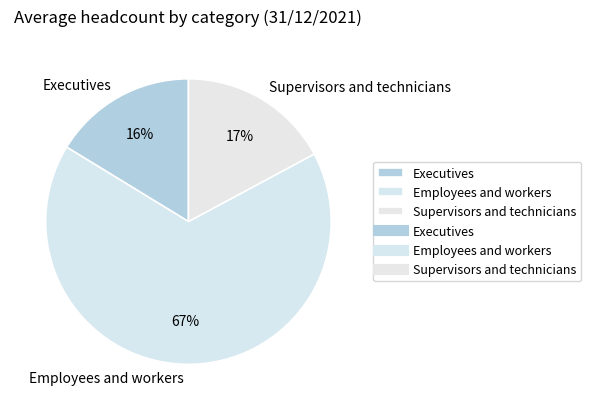

To the nearest percent, what is the combined percentage of Supervisors and technicians and Executives?

33%